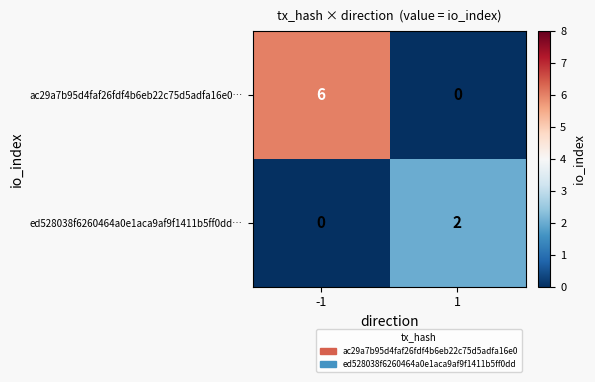

At which category is the sum across all series the highest?

-1